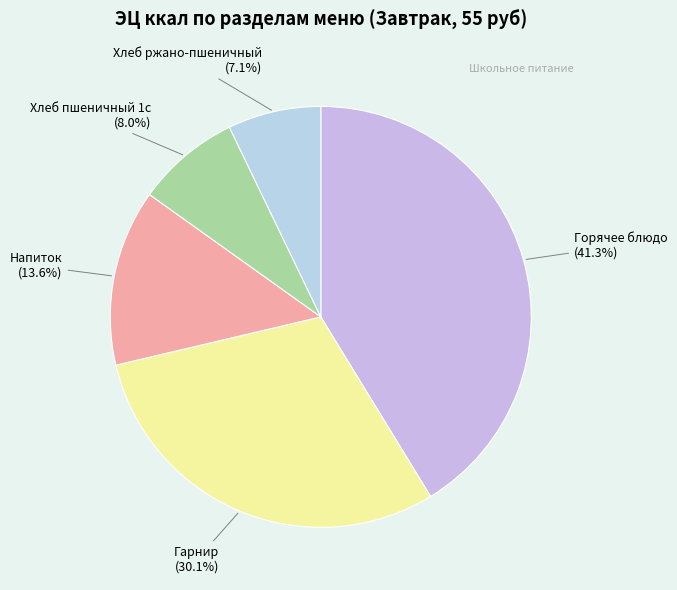

How much of the chart is everything except Напиток?

86.4%